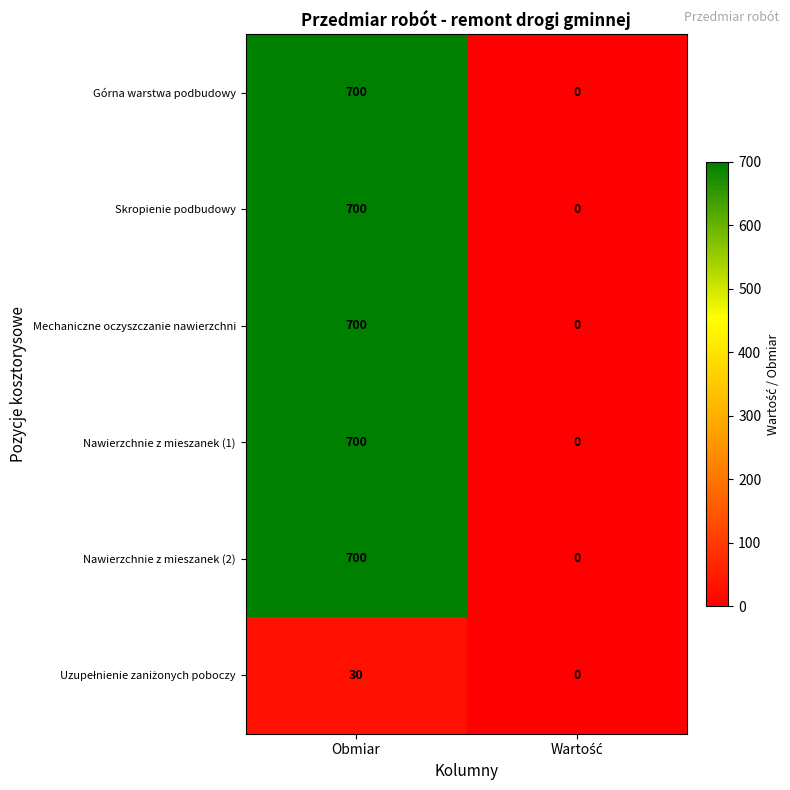

What is the highest value of the Skropienie podbudowy series?

700